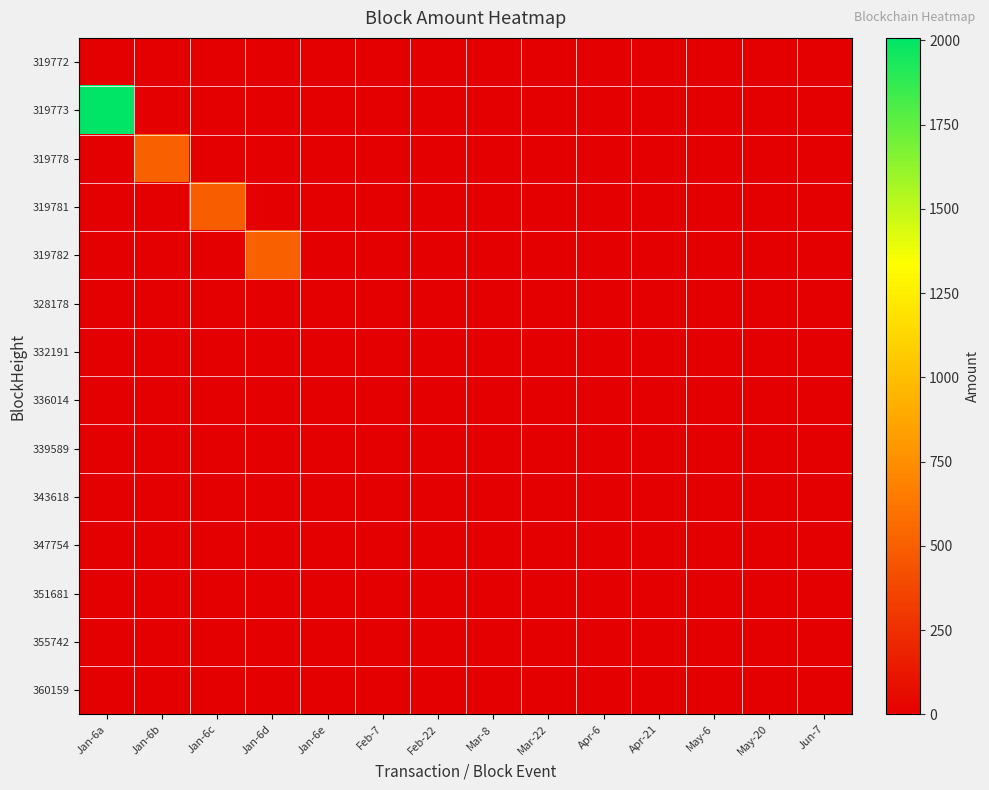

Which series has the largest range (max minus min)?

319773